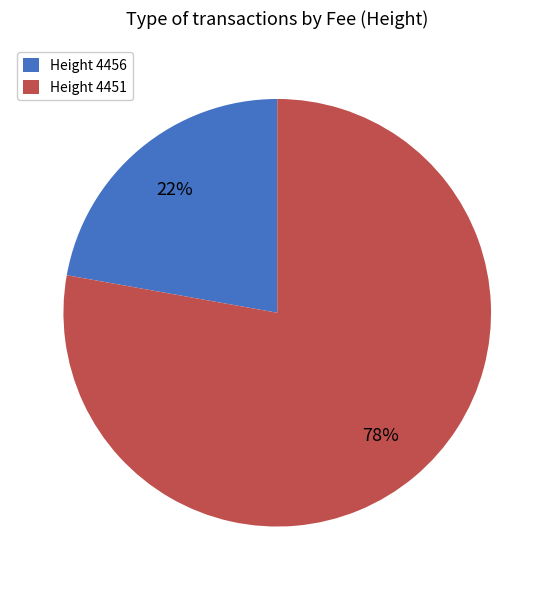

Rank the categories by value from lowest to highest.

Height 4456, Height 4451